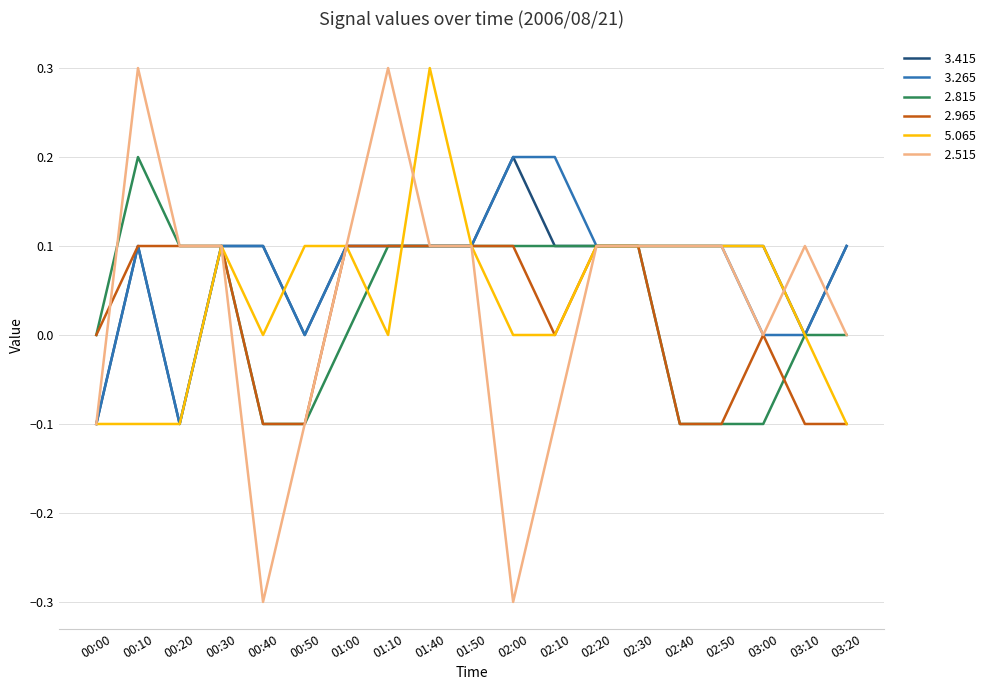

What is the minimum value shown in the chart?

-0.3